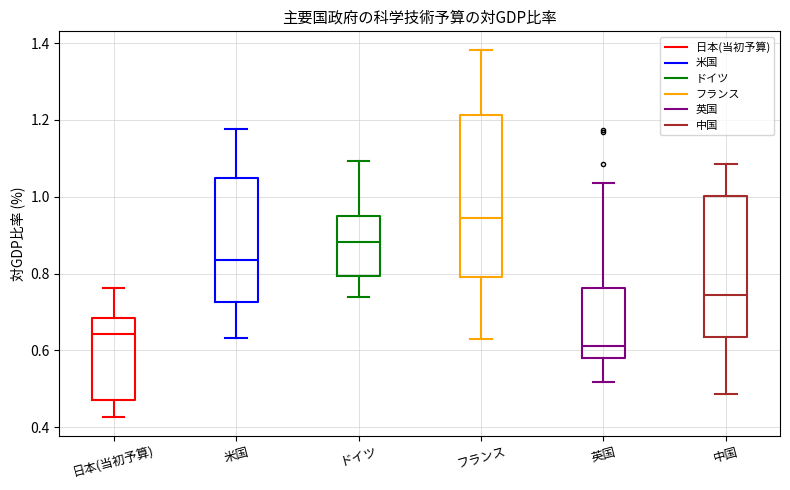

Comparing the boxes themselves (not the whiskers), which one is the tallest?

フランス